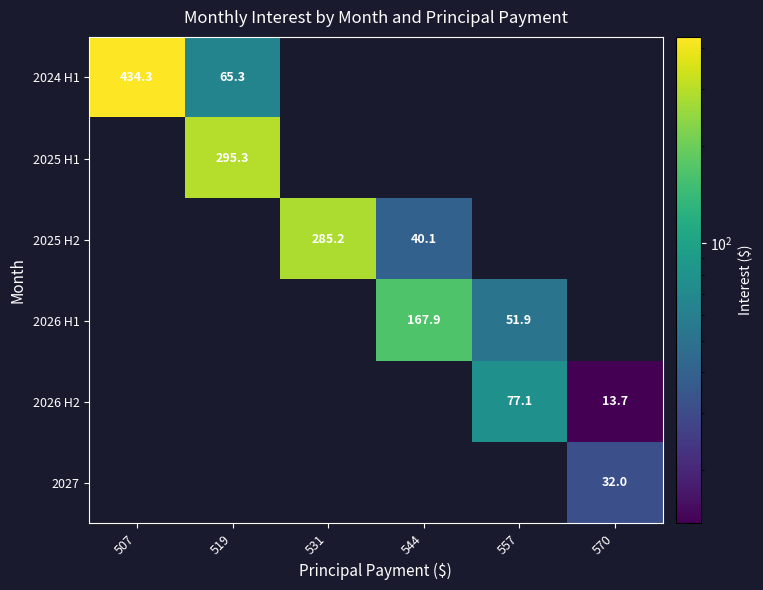

List the series in order of their peak value, highest first.

2024 H1, 2025 H1, 2025 H2, 2026 H1, 2026 H2, 2027